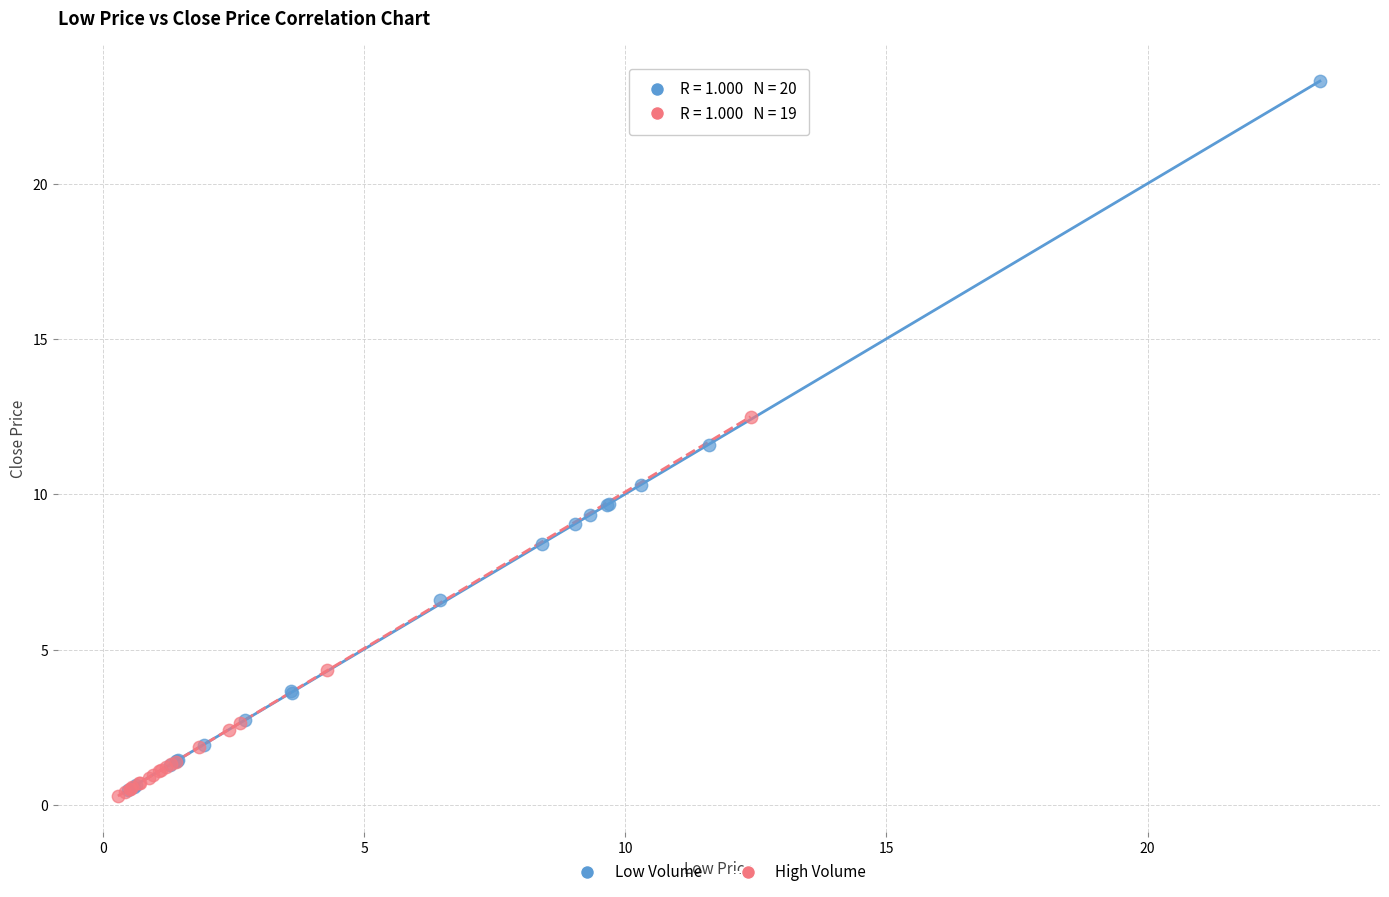

Which series has the widest spread of Y values?

Low Volume